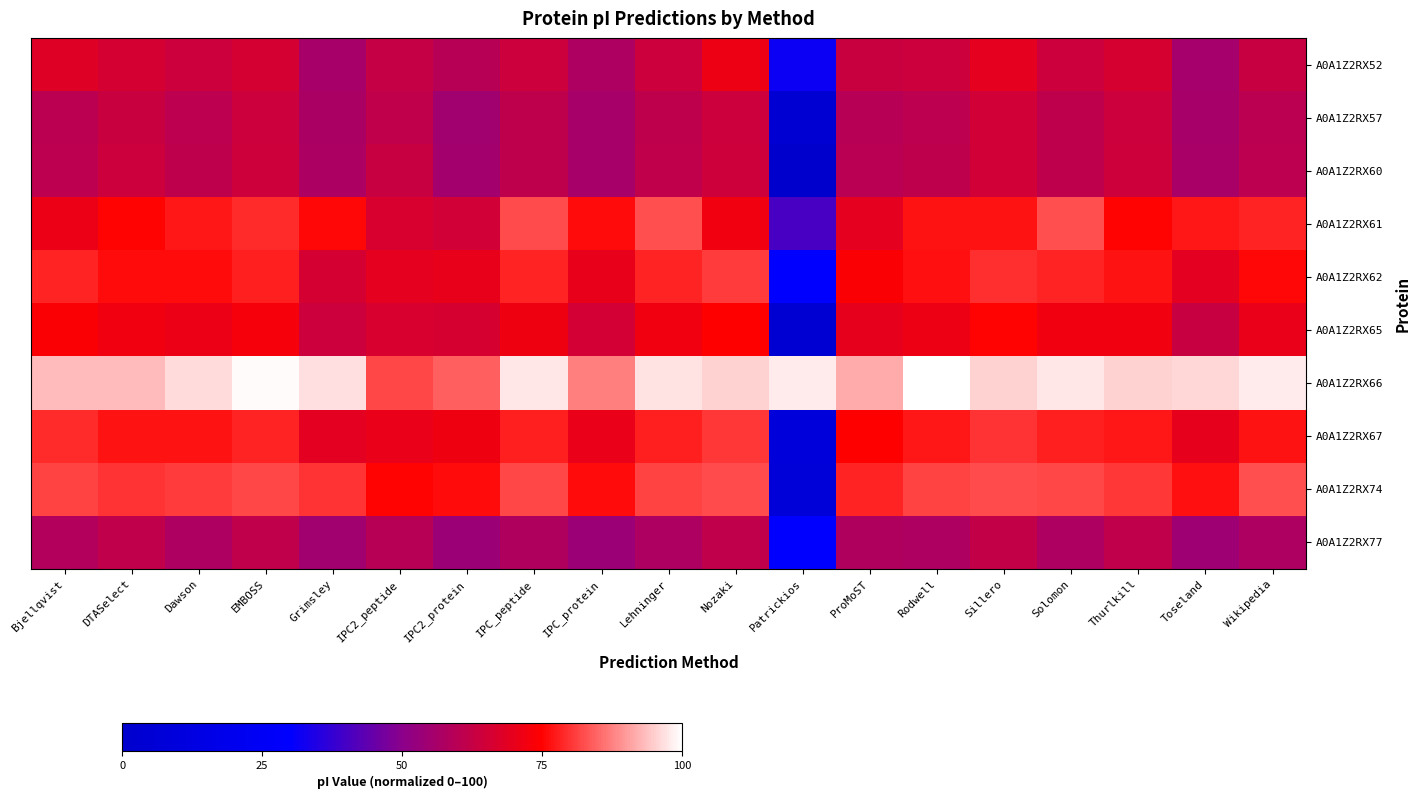

Which series has the largest range (max minus min)?

A0A1Z2RX74